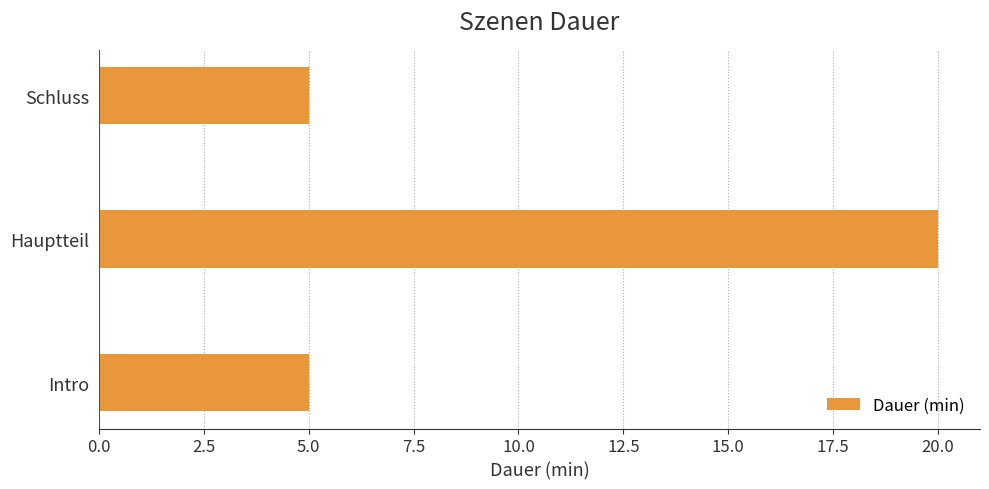

Which label corresponds to the largest value in the chart?

Hauptteil